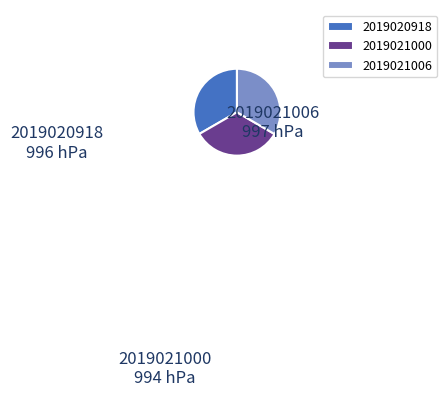

Approximately how many times larger is the value at 2019021000 compared to 2019020918?

1.0